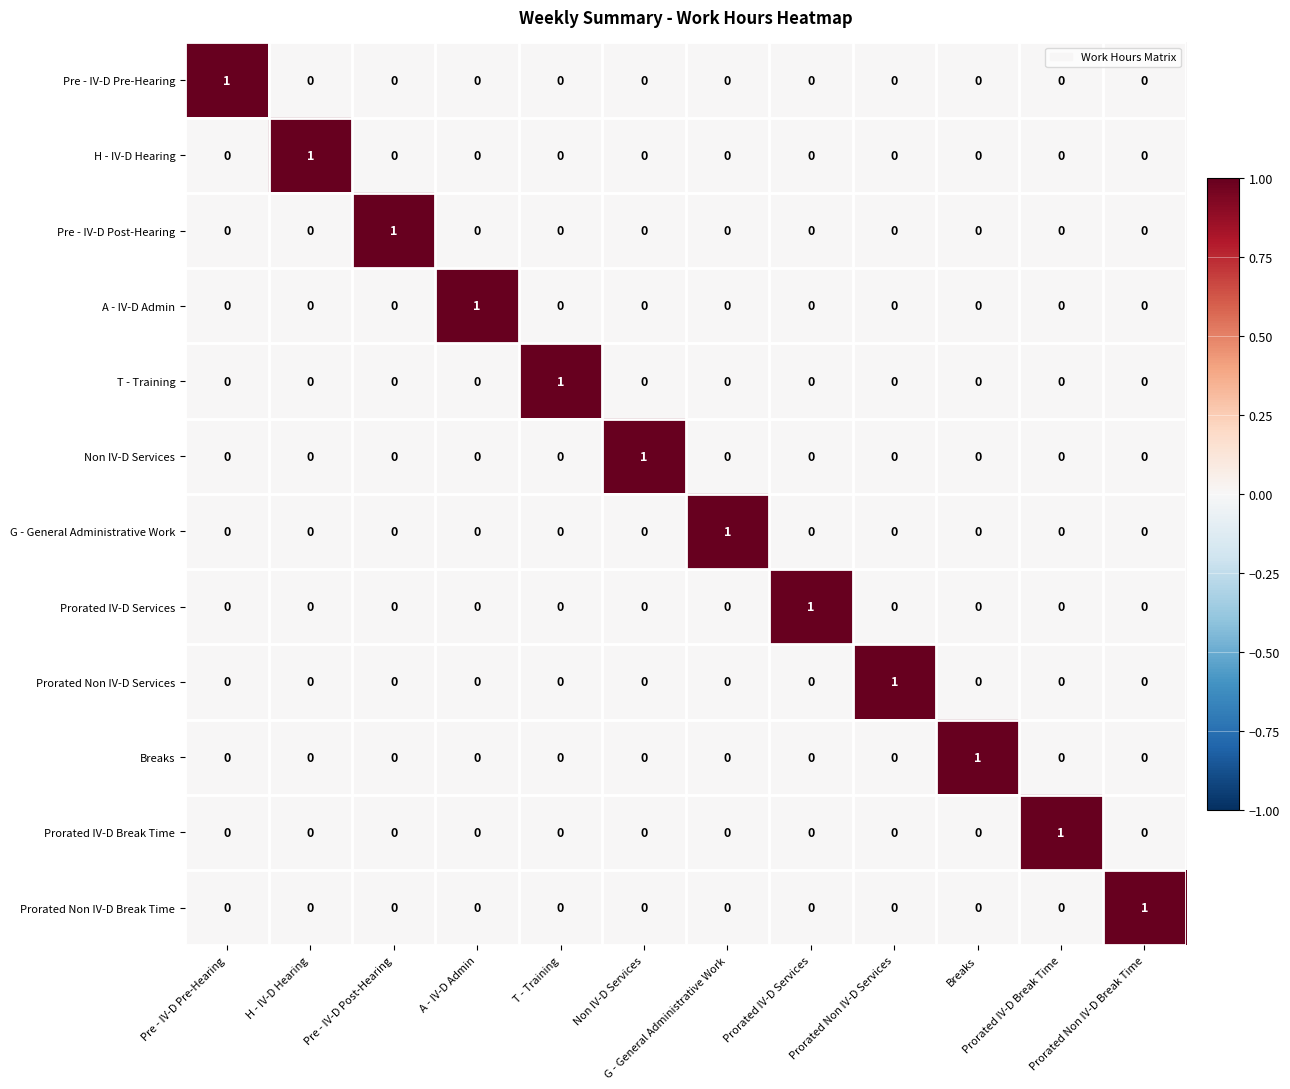

Count the number of data series in this chart.

12